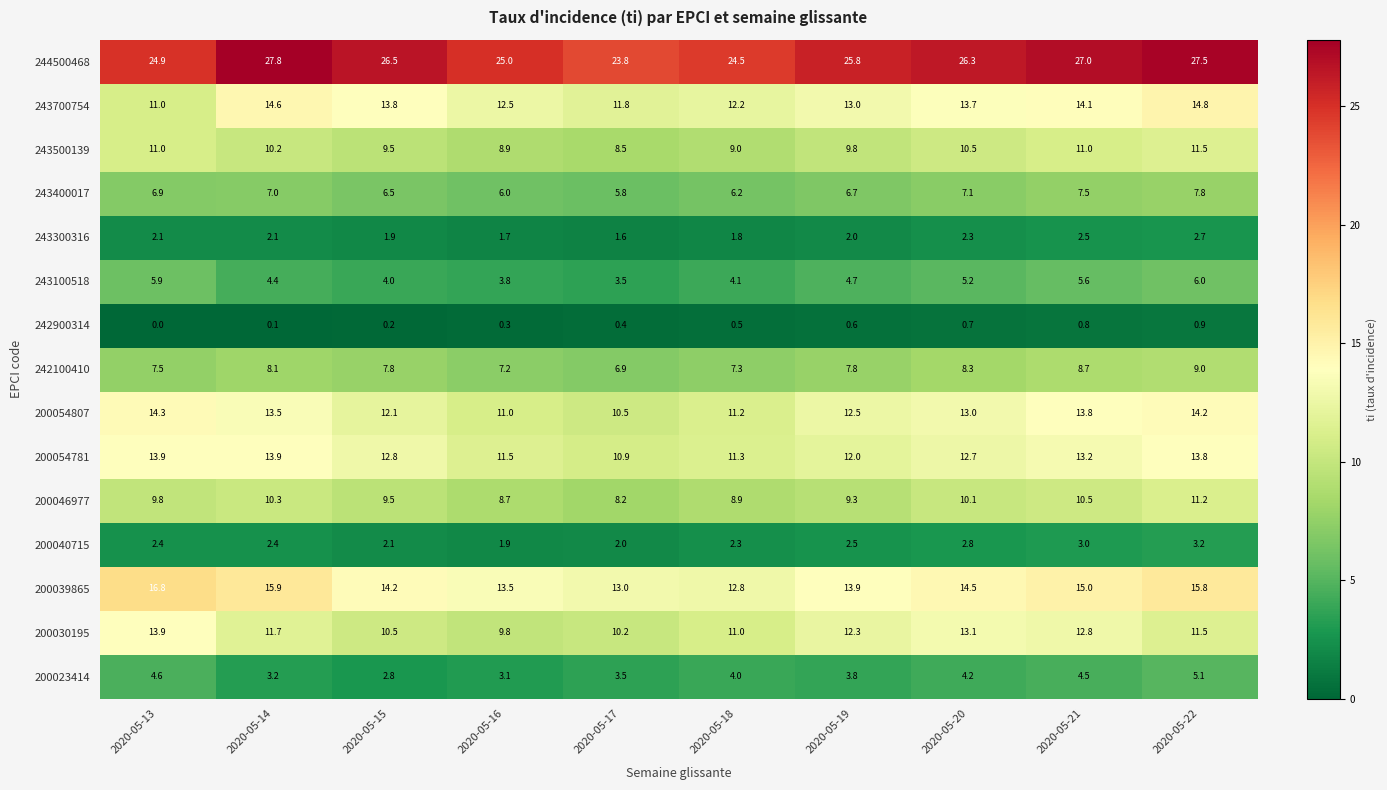

What is the sum of all 242900314 values?

4.5